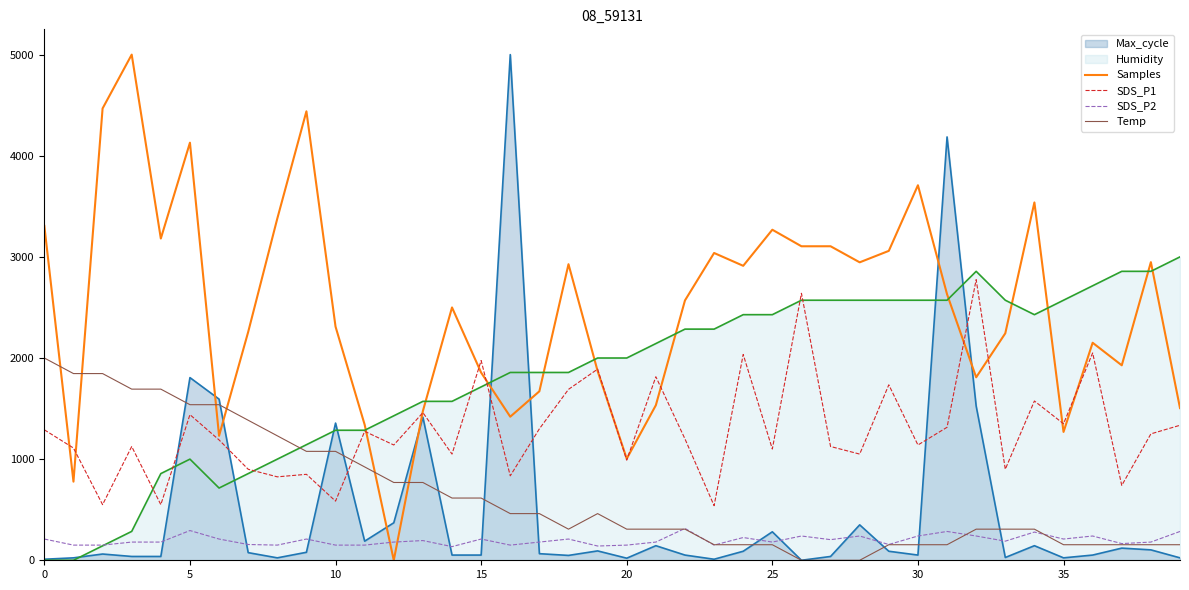

True or false: Samples and Max_cycle intersect in this chart.

True